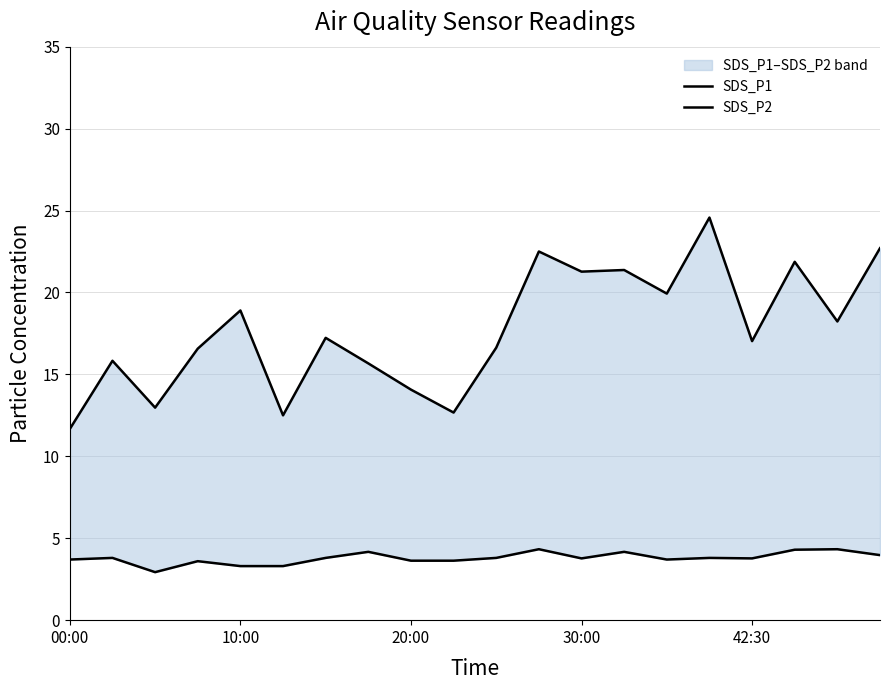

Count the number of categories in the chart.

20